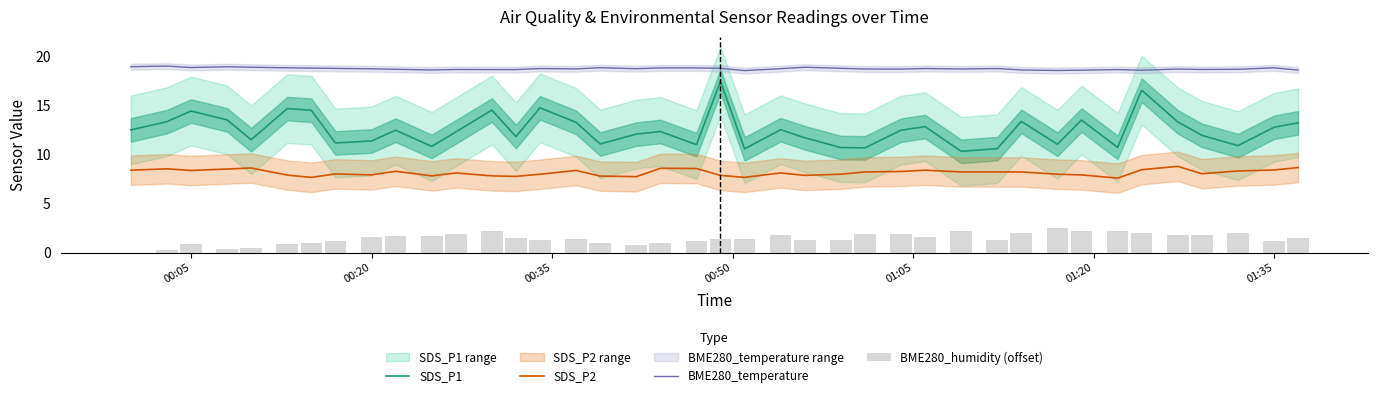

Rank the series by their maximum value, from lowest to highest.

BME280_humidity (offset), SDS_P2, SDS_P1, BME280_temperature